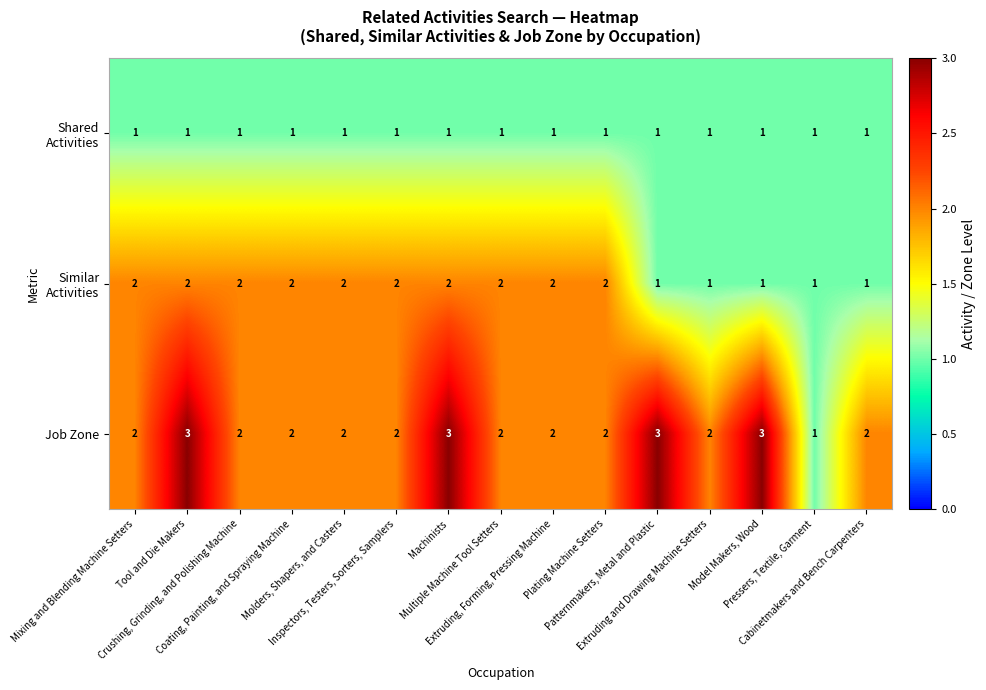

Count the Job Zone values in the range 2 to 3.

14